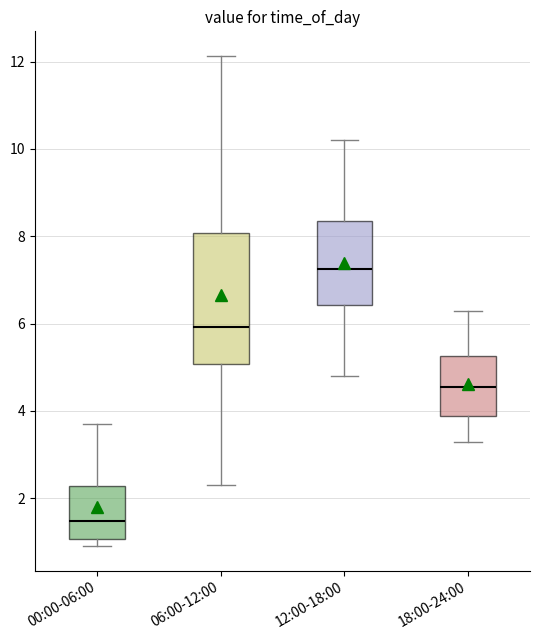

Which box is the tallest, from its lower edge to its upper edge?

06:00-12:00